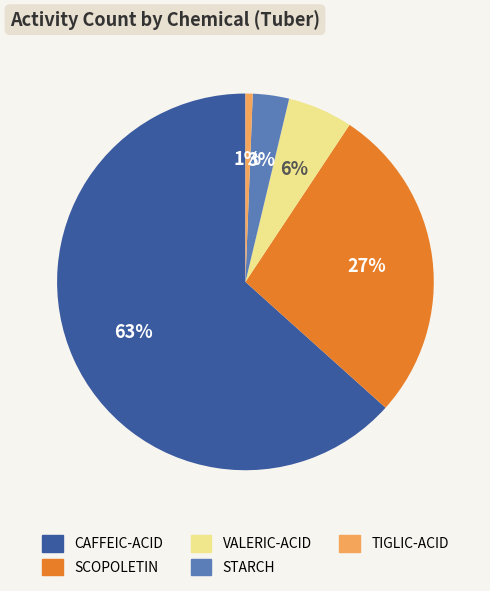

Which has a higher value, STARCH or CAFFEIC-ACID?

CAFFEIC-ACID